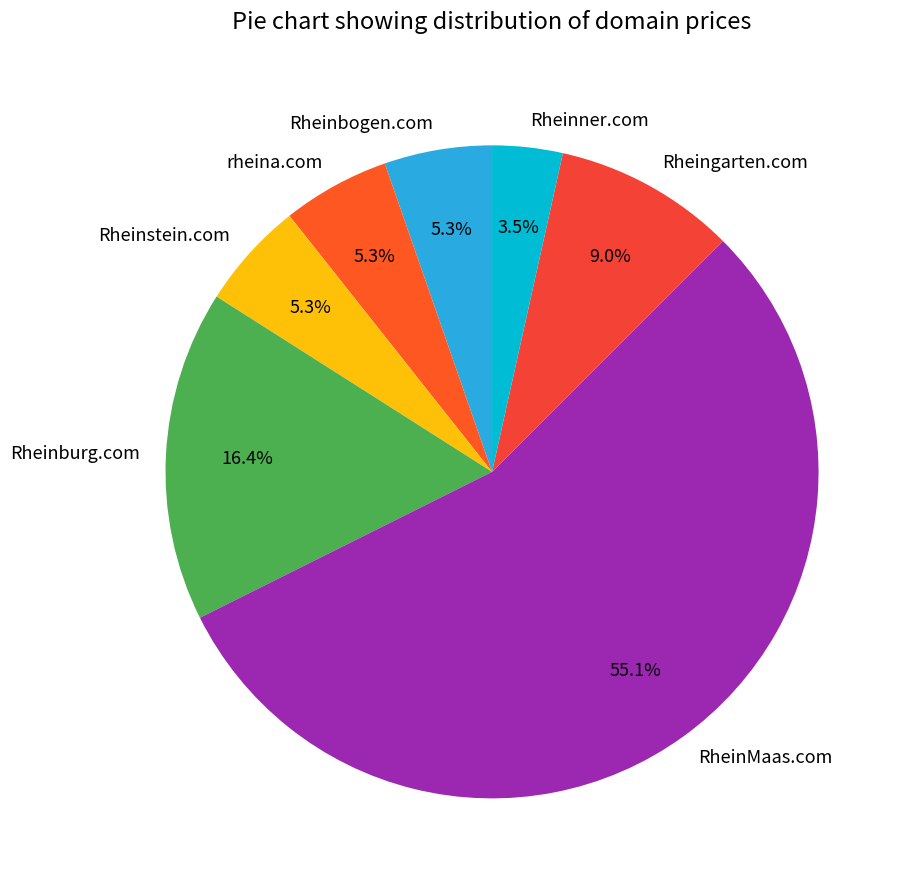

To the nearest percent, what is the difference between the largest and smallest slice percentages?

52%